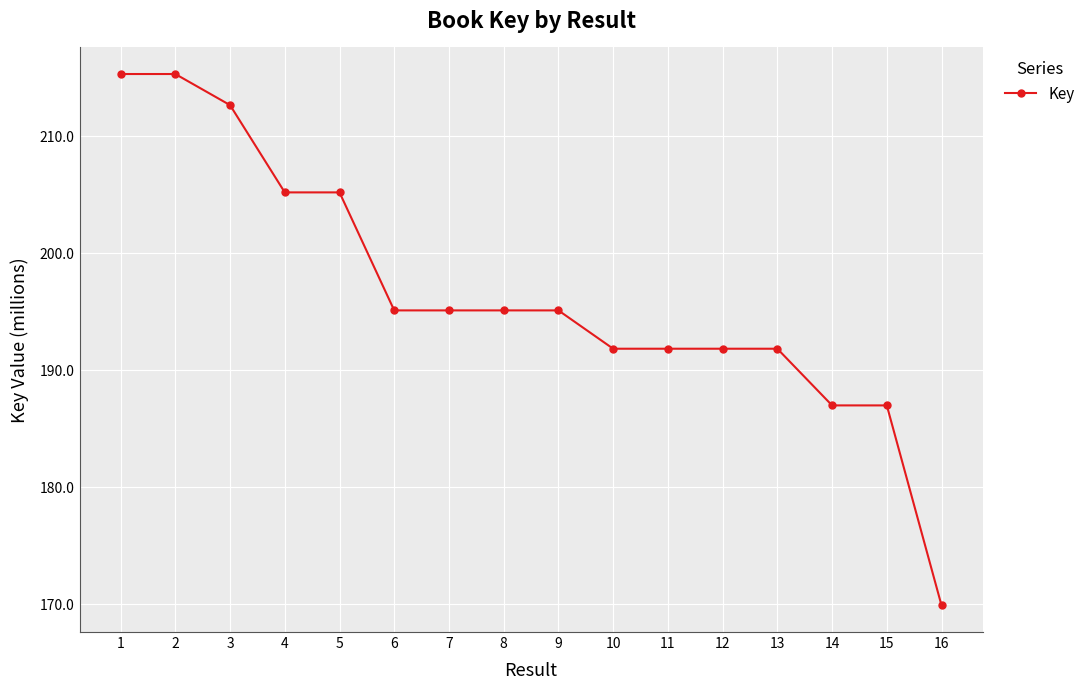

True or false: the data has more than 2 interior local peaks.

True